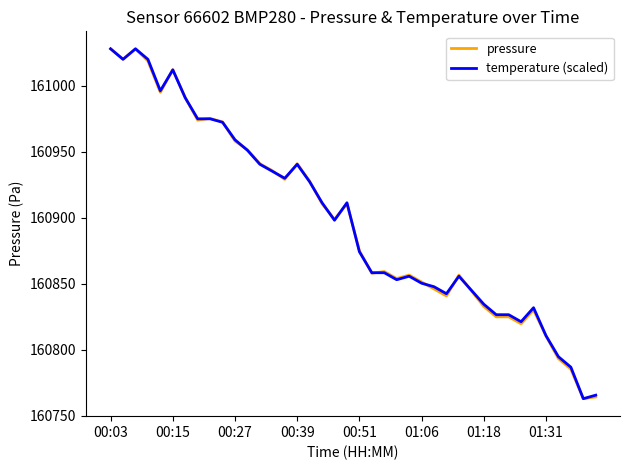

What is the smallest value displayed?

160762.9